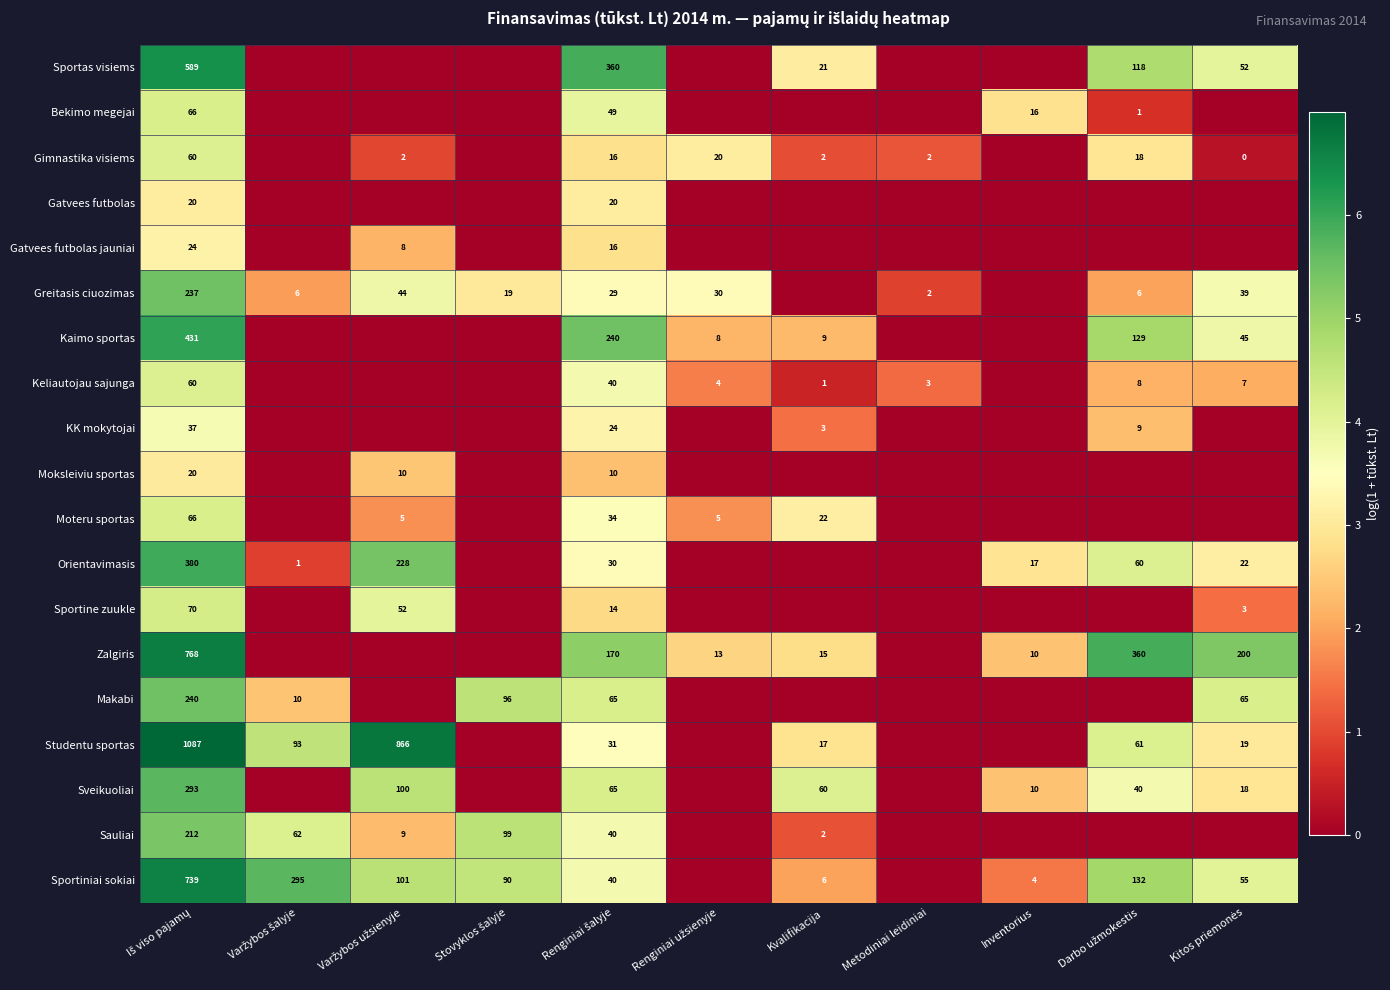

Is it true that Kaimo sportas equals 9 at Kvalifikacija?

True